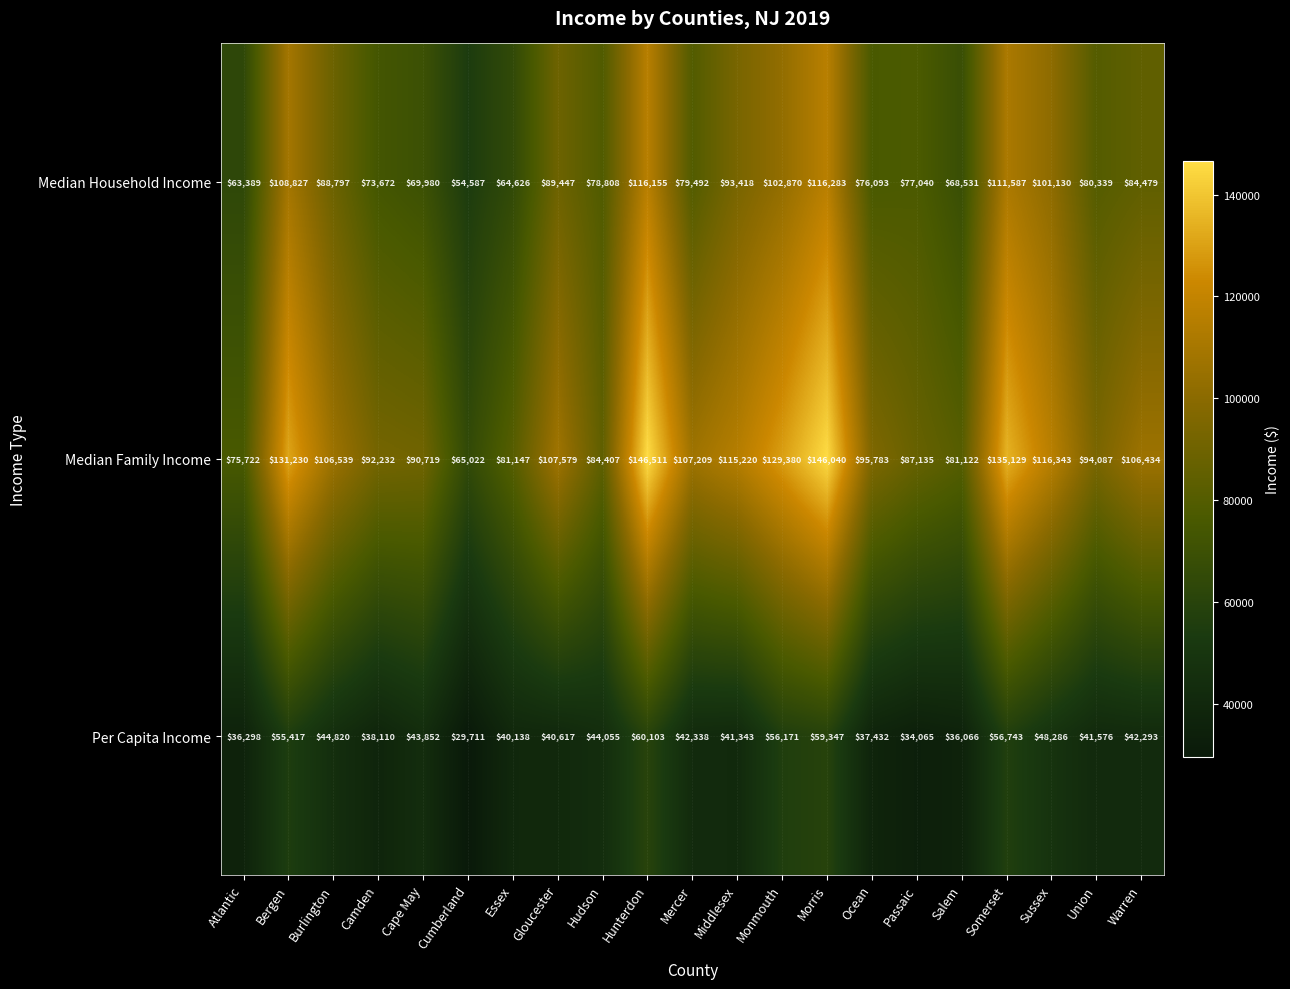

At how many categories does at least one series exceed 47684?

21